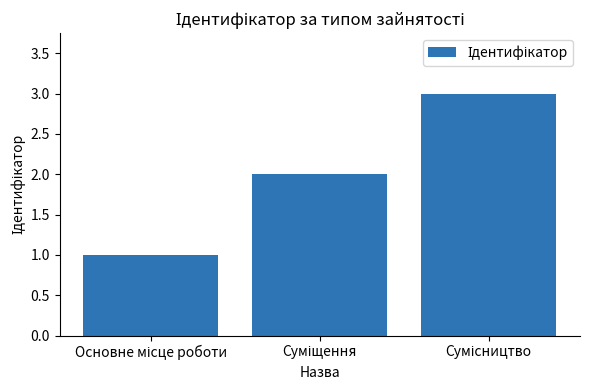

What is the sum of all values?

6